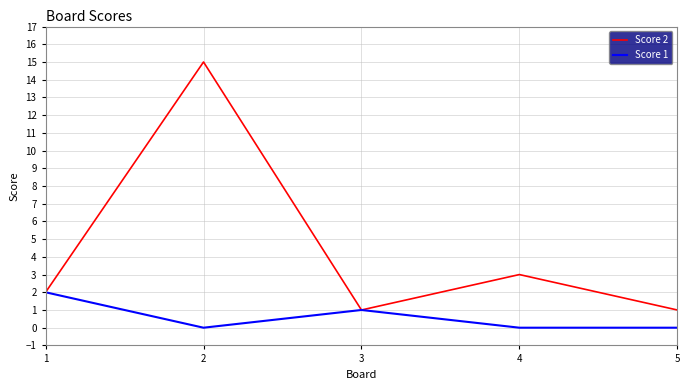

Rank the series by their maximum value, from highest to lowest.

Score 2, Score 1